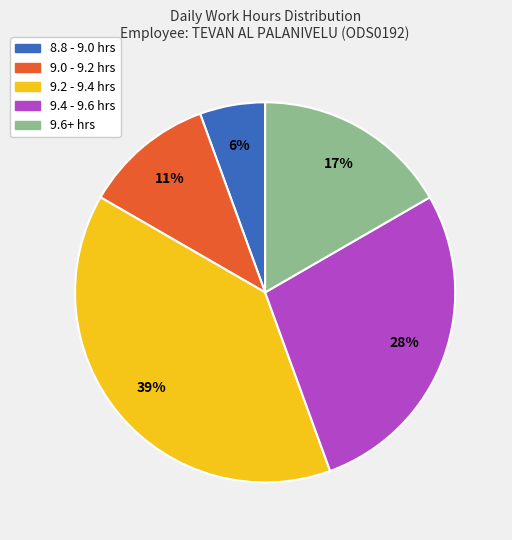

Count the number of slices in the pie.

5